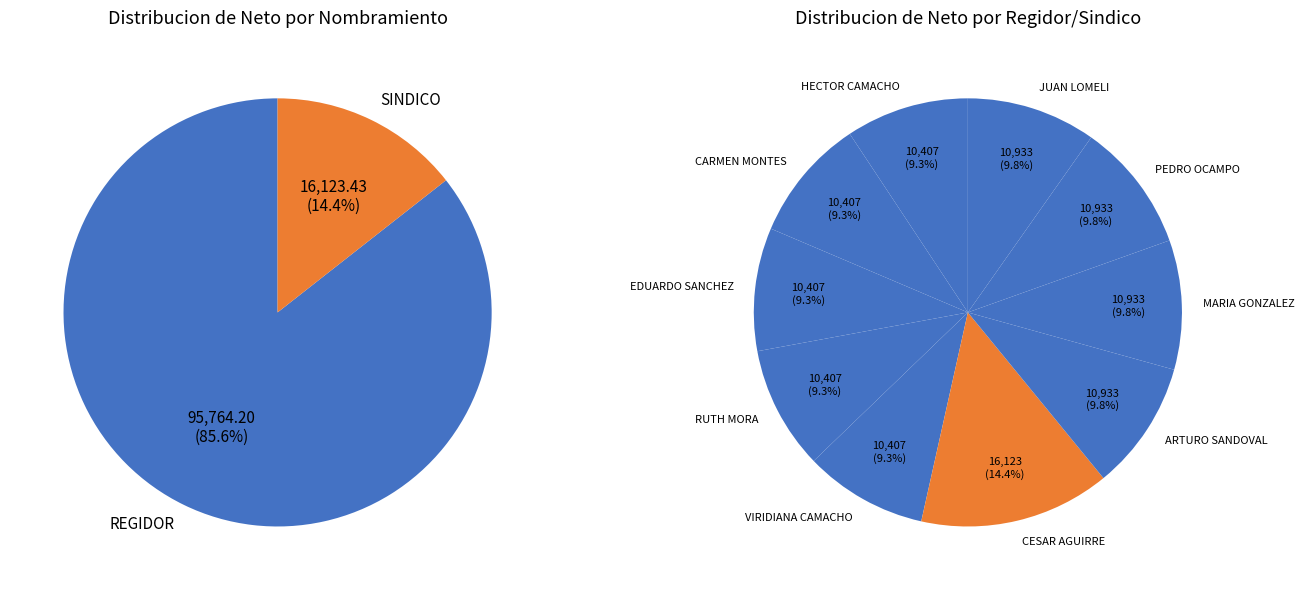

Combined, do CESAR DANIEL REYES AGUIRRE and MARIA LUISA SANCHEZ GONZALEZ account for over 50%?

No